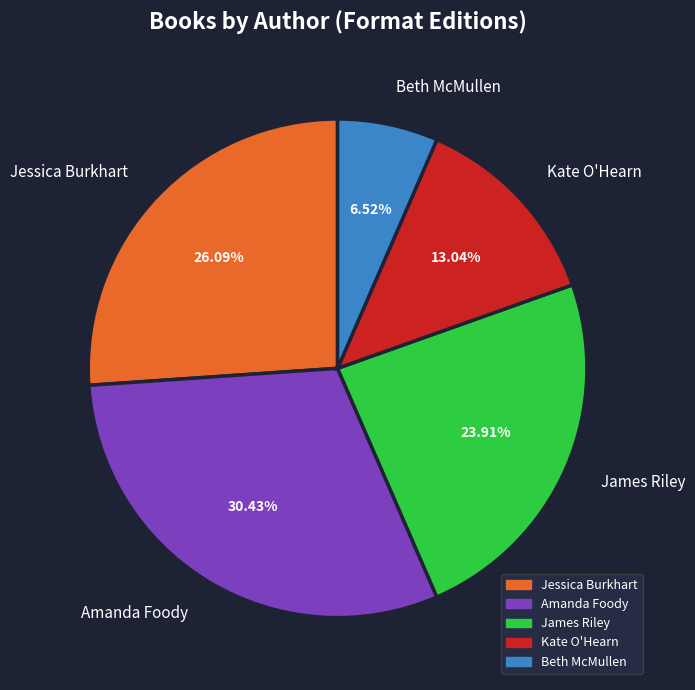

The Beth McMullen slice represents 23% of the pie. True or false?

False